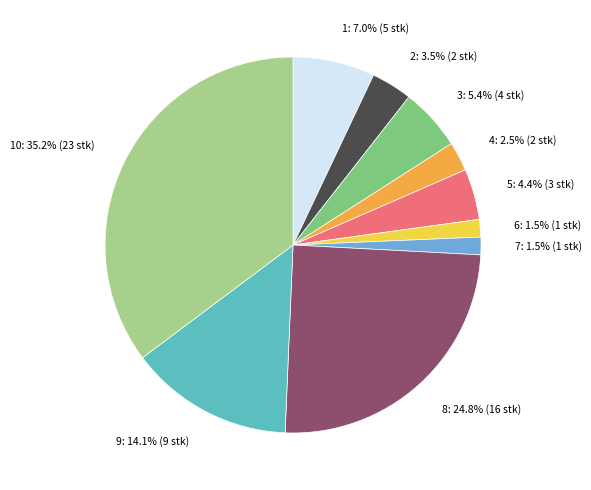

Is there any slice that represents more than half of the pie?

No